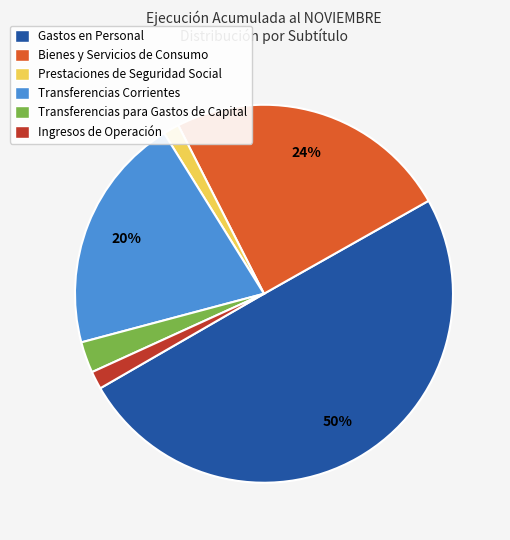

Is it true that Gastos en Personal is 50% of the pie?

True